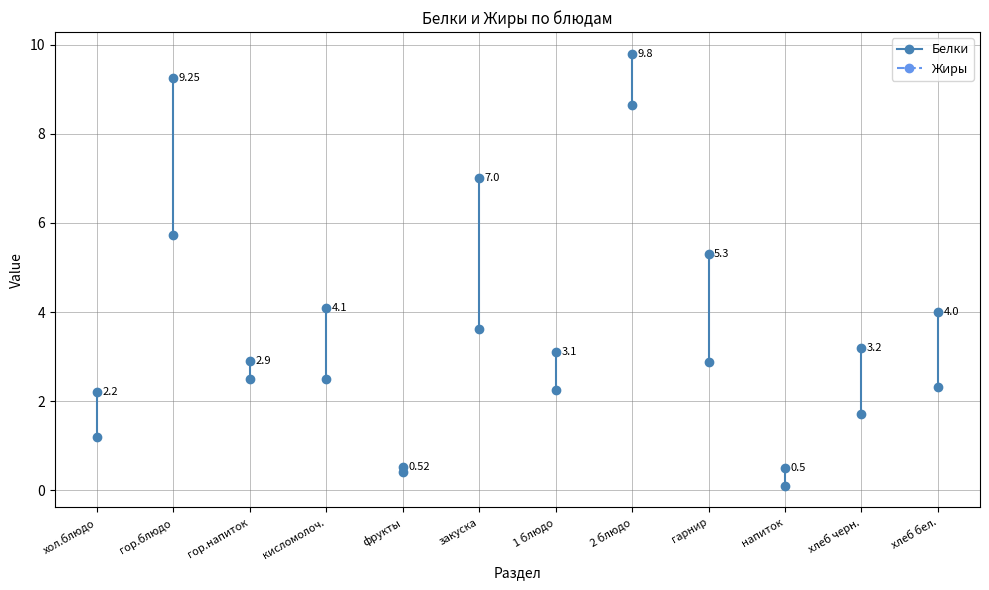

Which series has the widest spread of values?

Белки